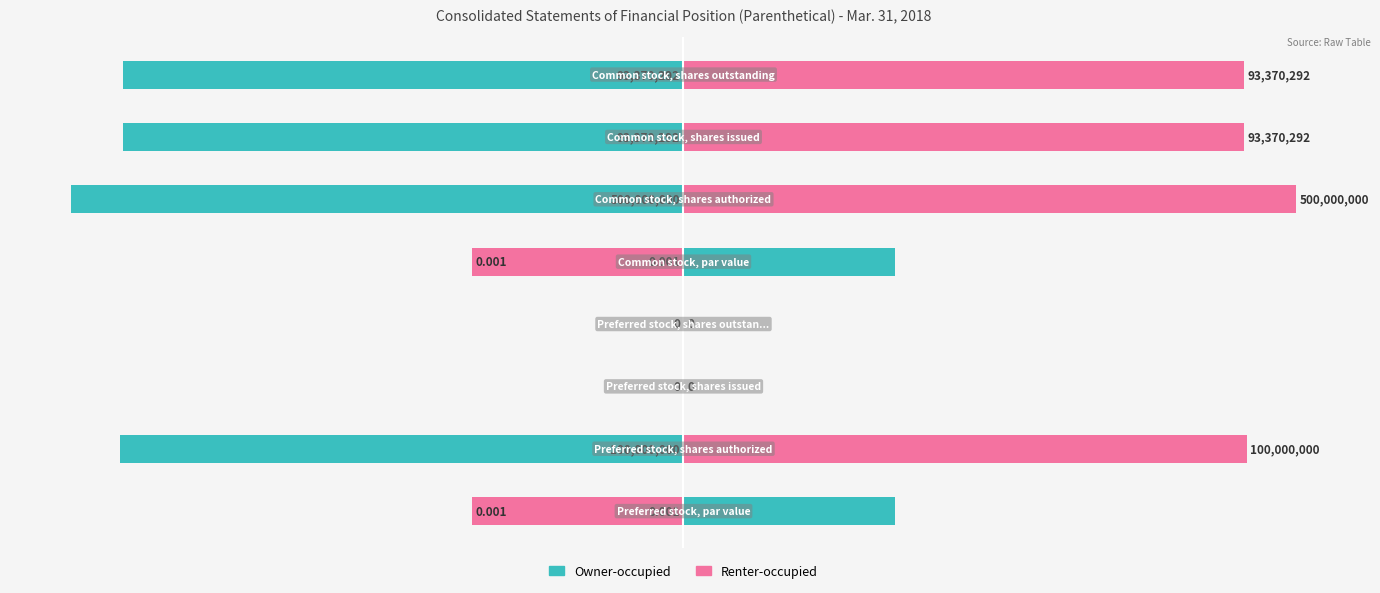

List the labels in order of Renter-occupied value, smallest first.

0, 4, 2, 3, 6, 7, 1, 5